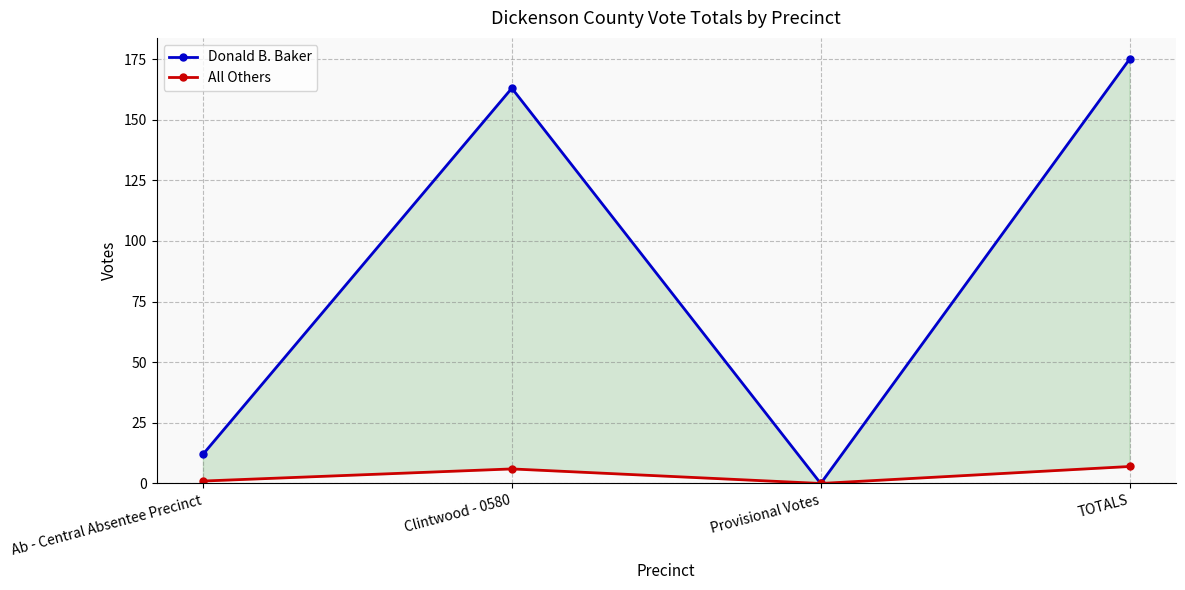

How many lines are shown in the chart?

2